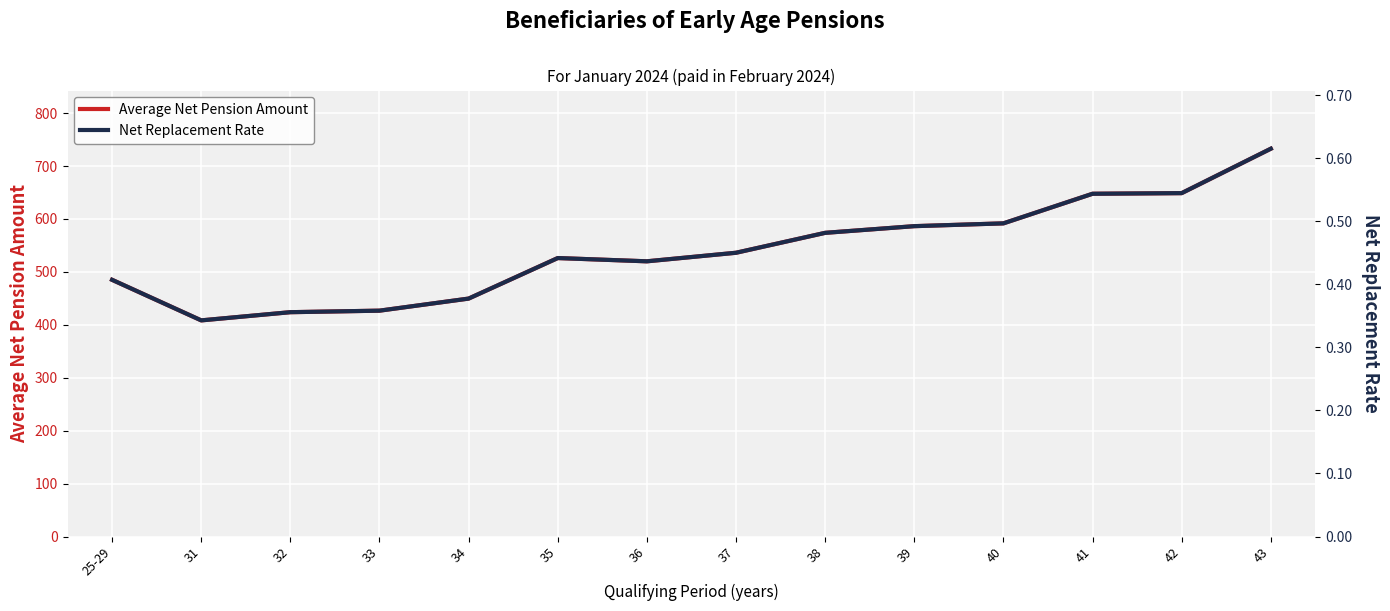

Does the chart display data point markers on the line(s)?

No